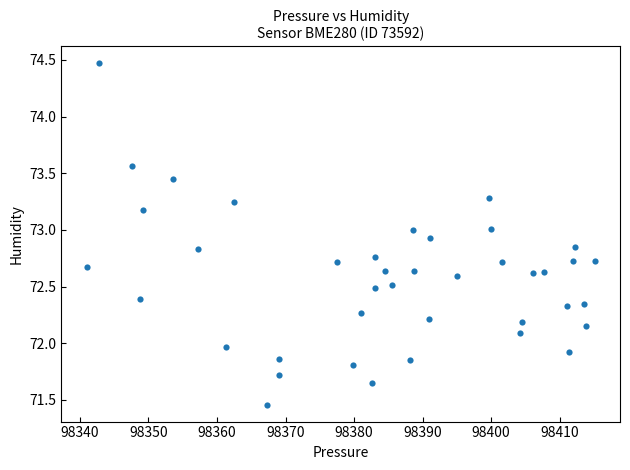

What is the range of Y values (max minus min)?

3.0